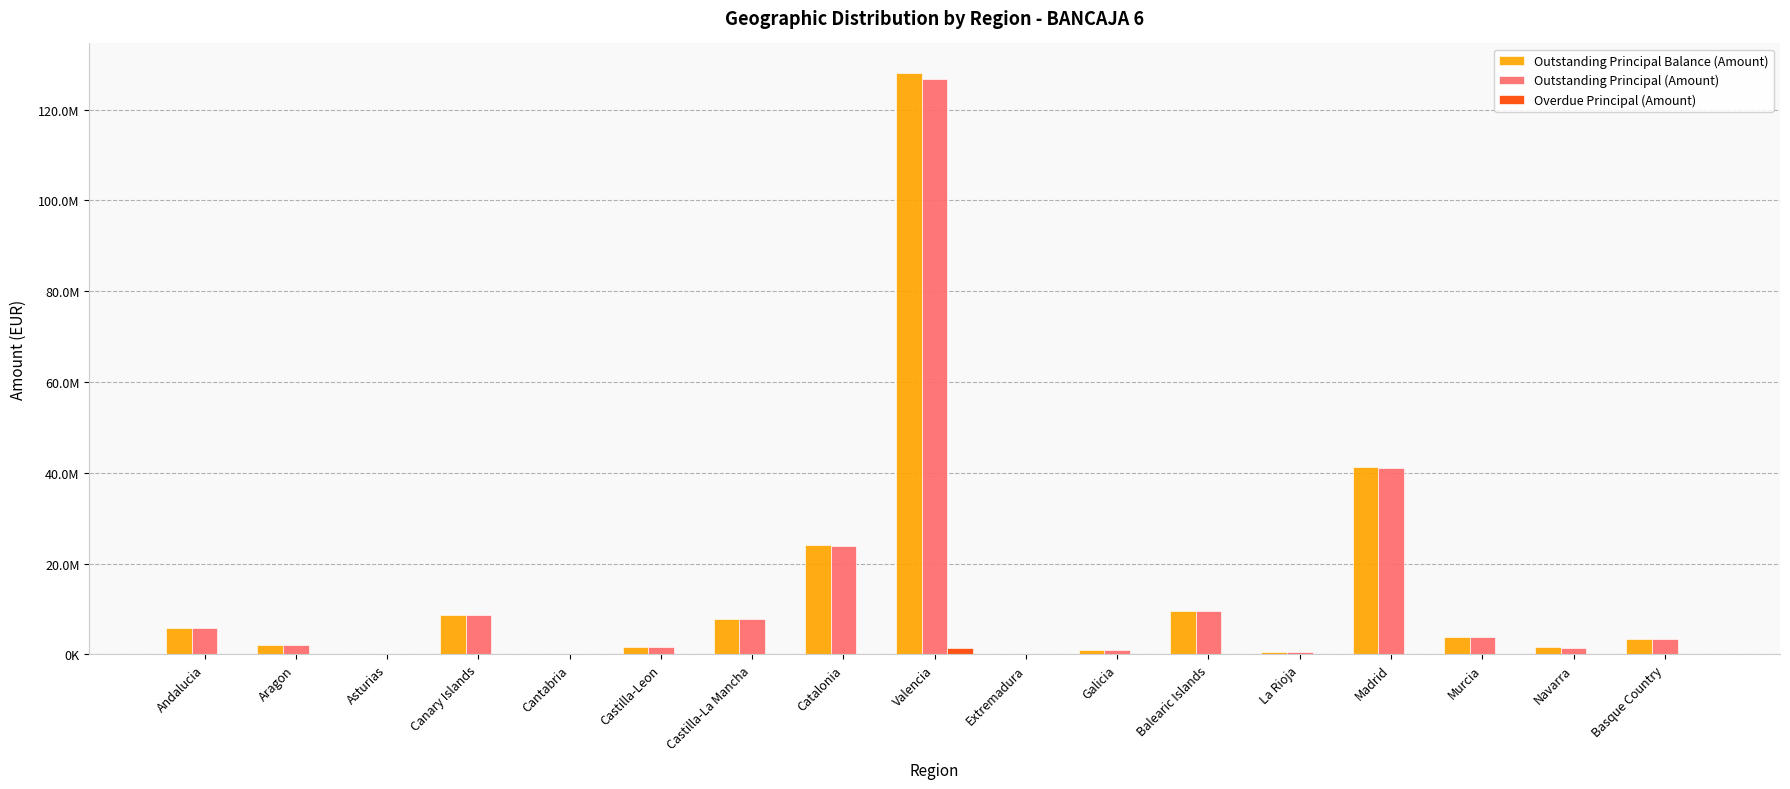

What is the approximate value of Outstanding Principal (Amount) at Madrid?

41078586.9